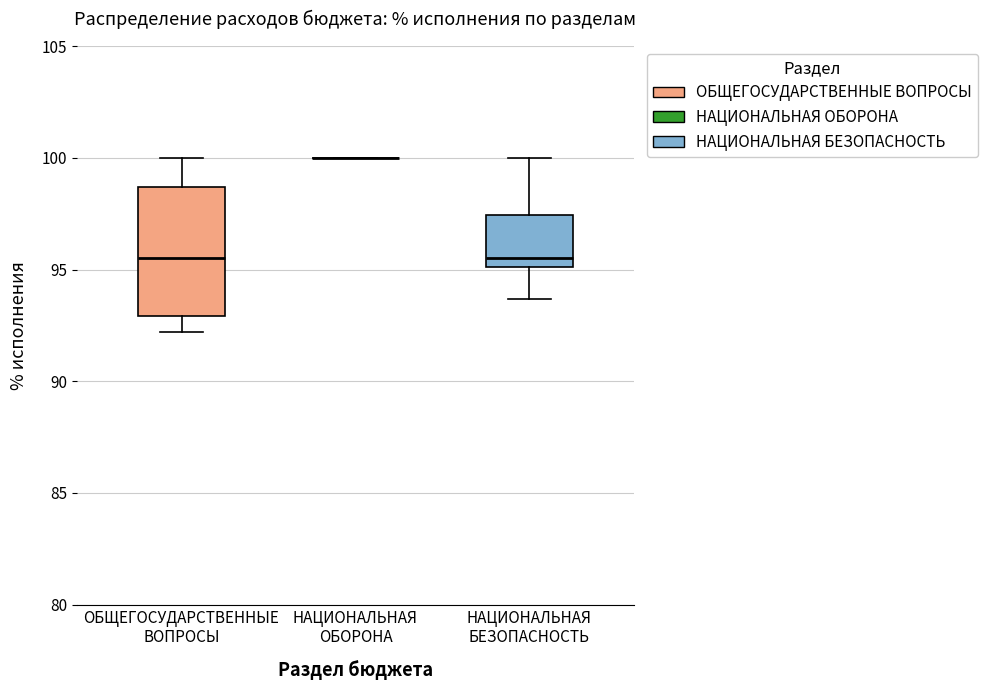

Where does the lower whisker of the box for ОБЩЕГОСУДАРСТВЕННЫЕ ВОПРОСЫ end on the y-axis? The values are not printed on the chart, so give them approximately, as read against the axis.

92.0